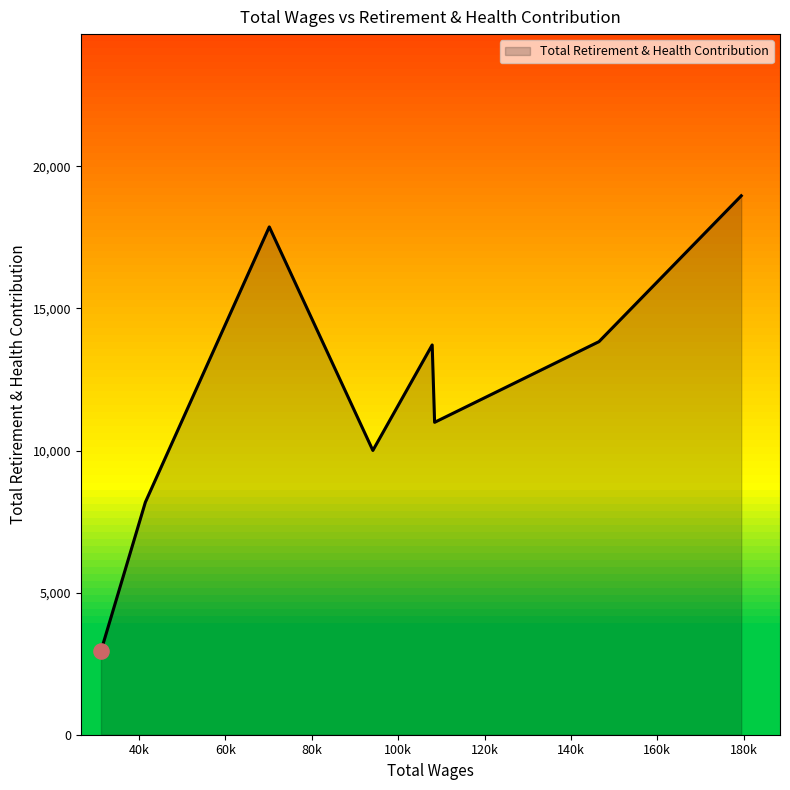

Between 100k and 60k, which is larger?

60k